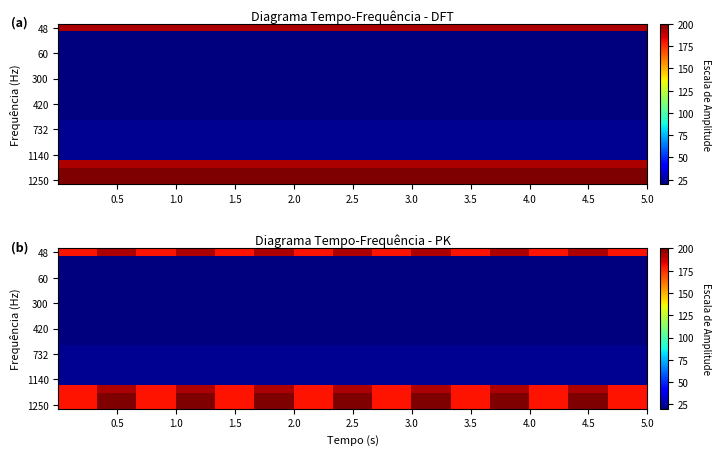

What is the smallest value displayed?

20.0